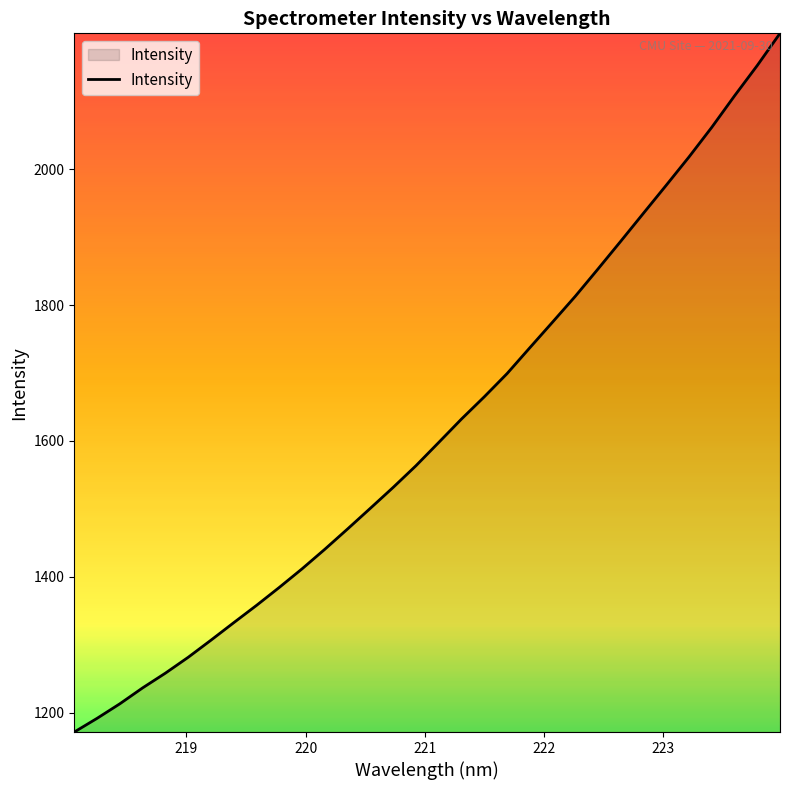

What is the minimum value shown in the chart?

1171.8